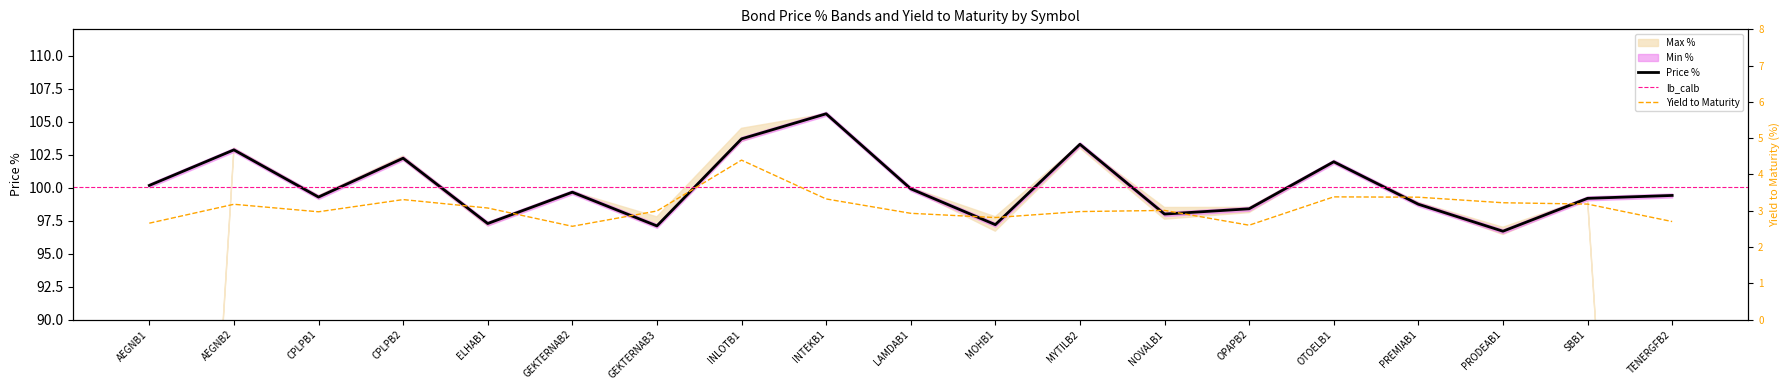

What is the lowest value of the Yield to Maturity series?

2.6